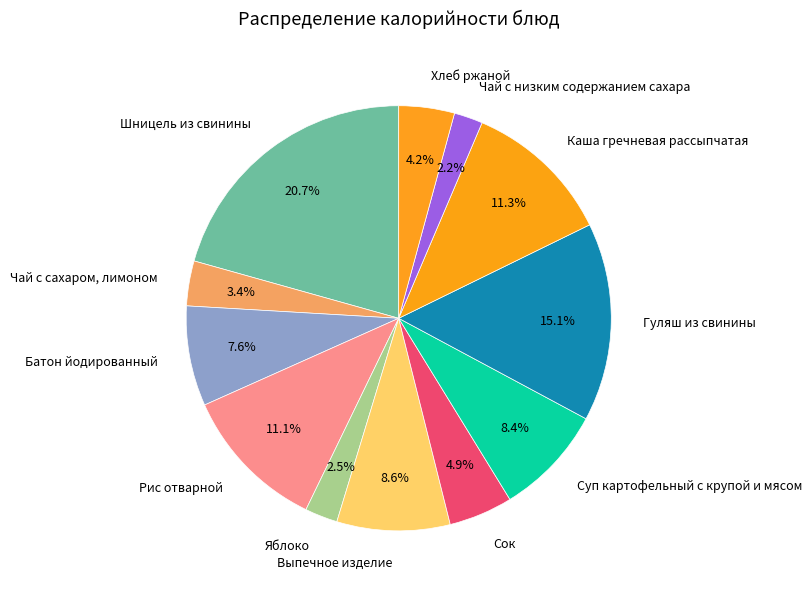

Which category has the biggest portion of the pie?

Шницель из свинины